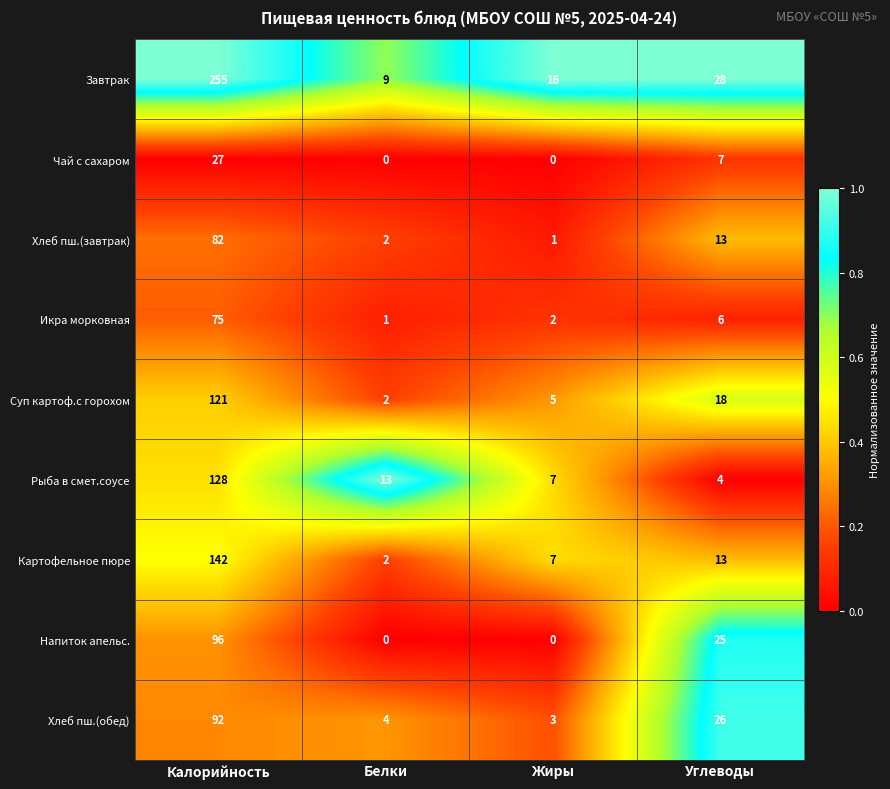

Which series has the largest range (max minus min)?

Завтрак